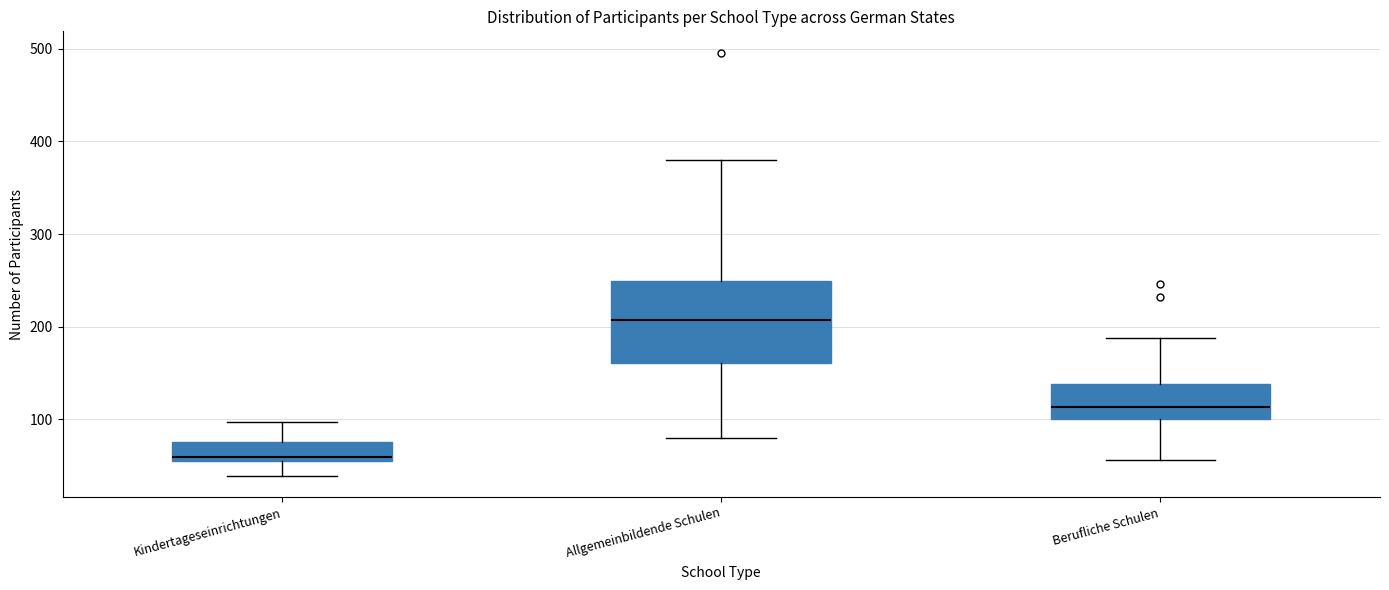

Where is the lower edge of the box for Berufliche Schulen on the y-axis? The values are not printed on the chart, so give them approximately, as read against the axis.

100